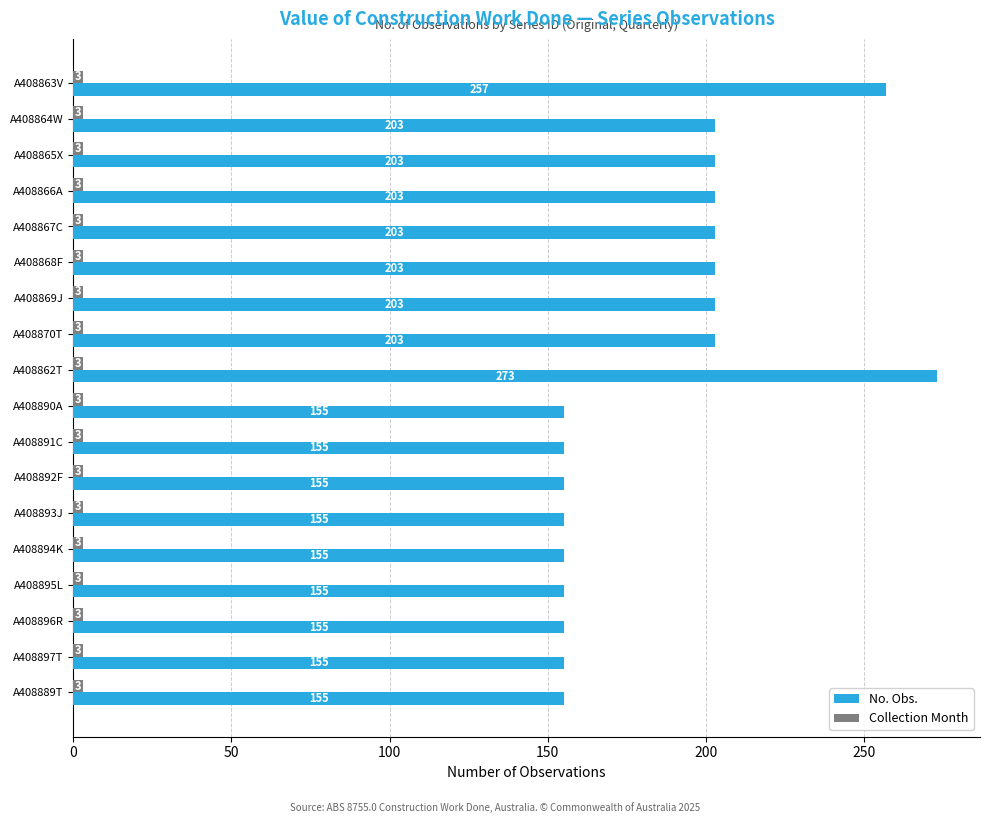

Which series has the largest total across all categories?

No. Obs.